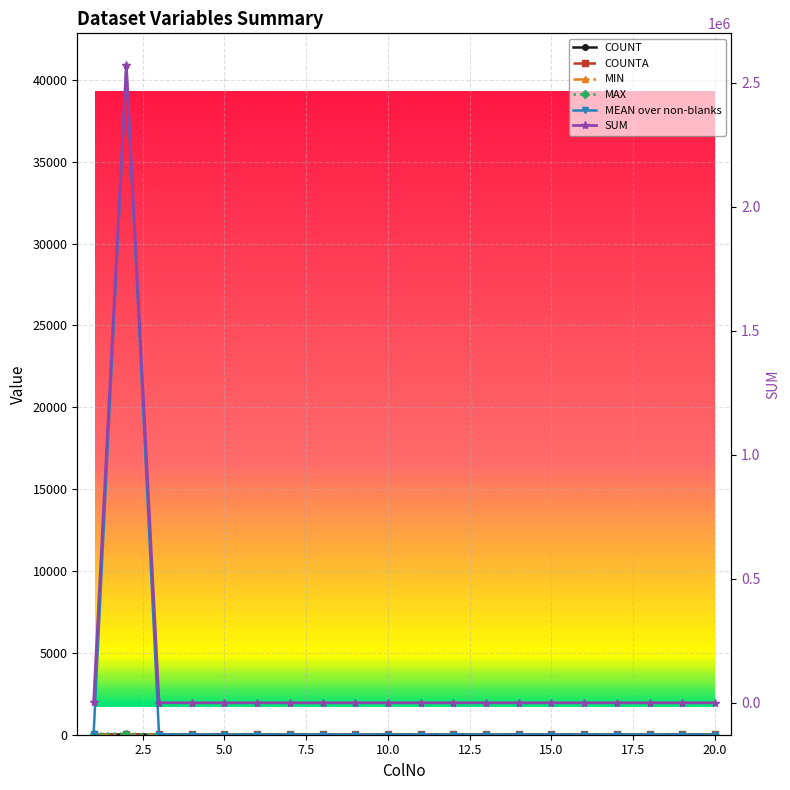

What is the sum of all MAX values?

149.0